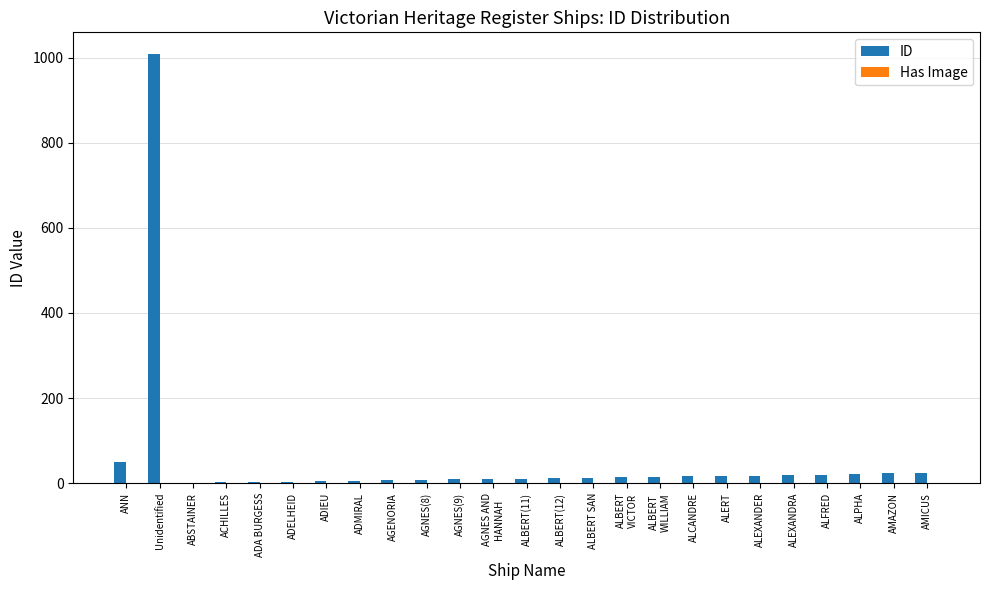

The value of ID at ALPHA is 22. True or false?

True